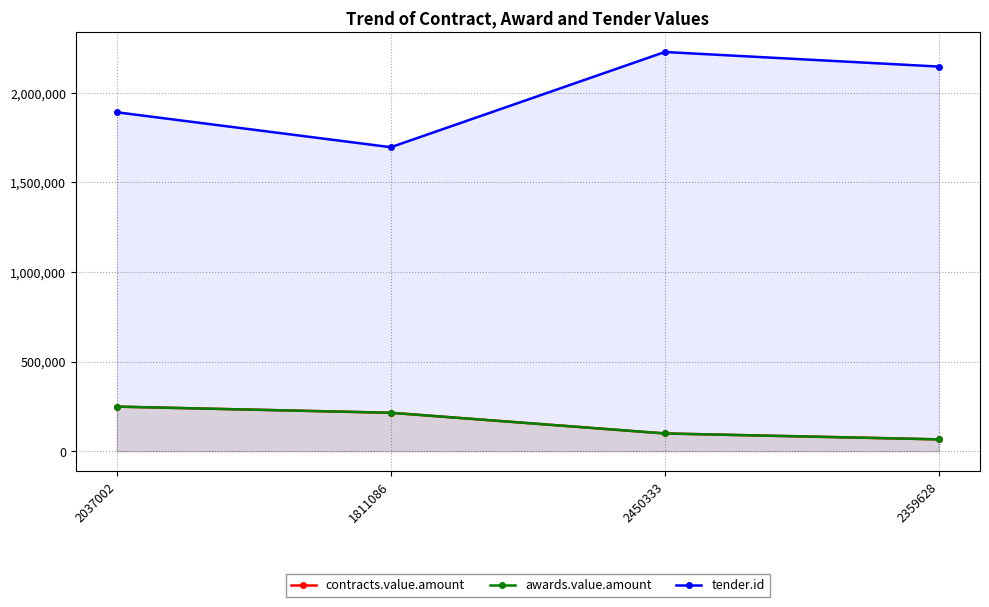

The contracts.value.amount series shows 99000 at 2450333. True or false?

True